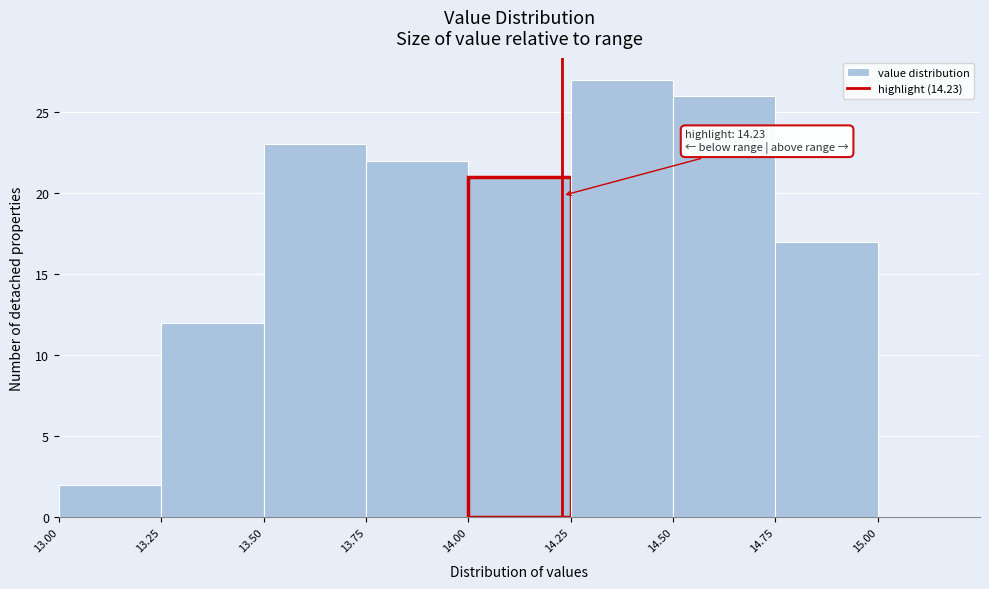

Which range on the x-axis has the tallest bar?

14.25 to 14.50